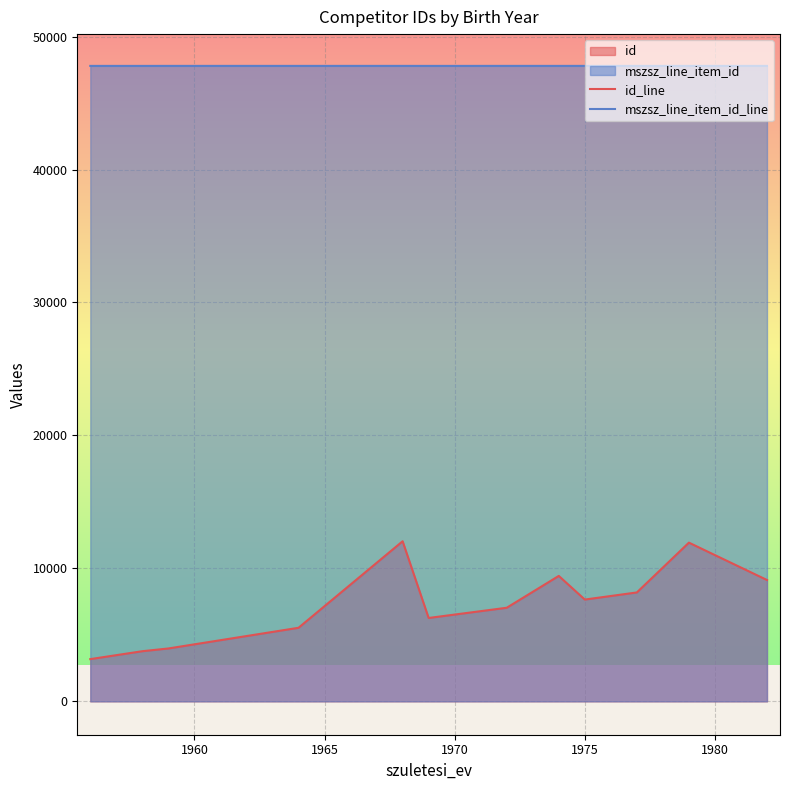

Which series has the largest range (max minus min)?

id_line